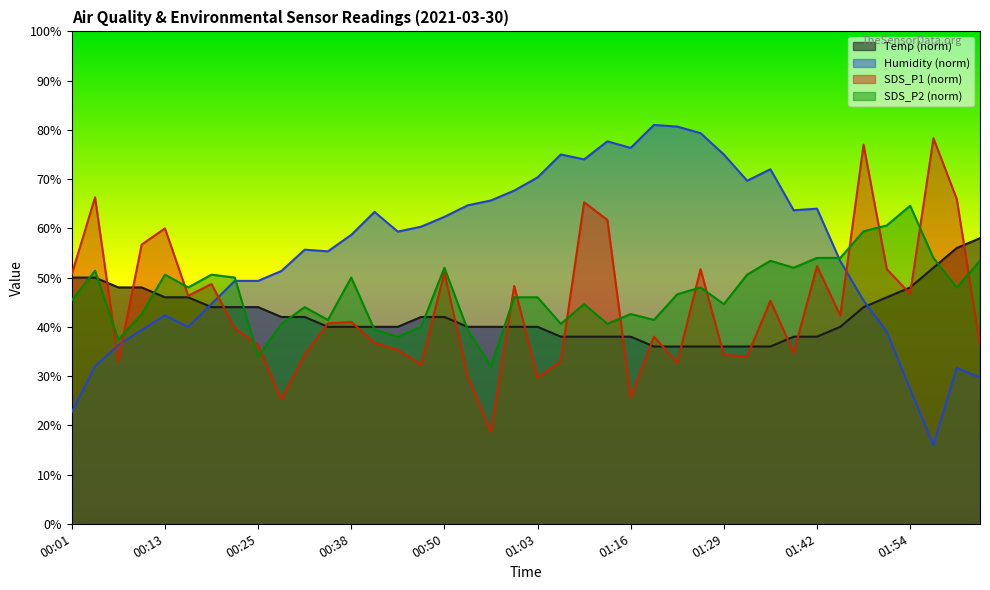

True or false: Temp has more than 1 points higher than both neighbors.

False